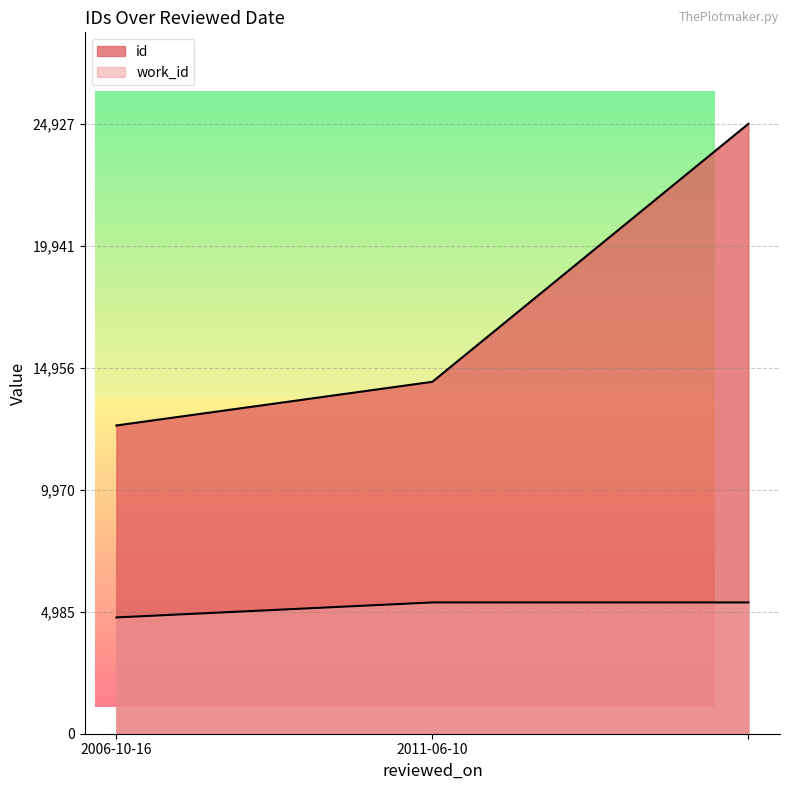

How many lines are shown in the chart?

2